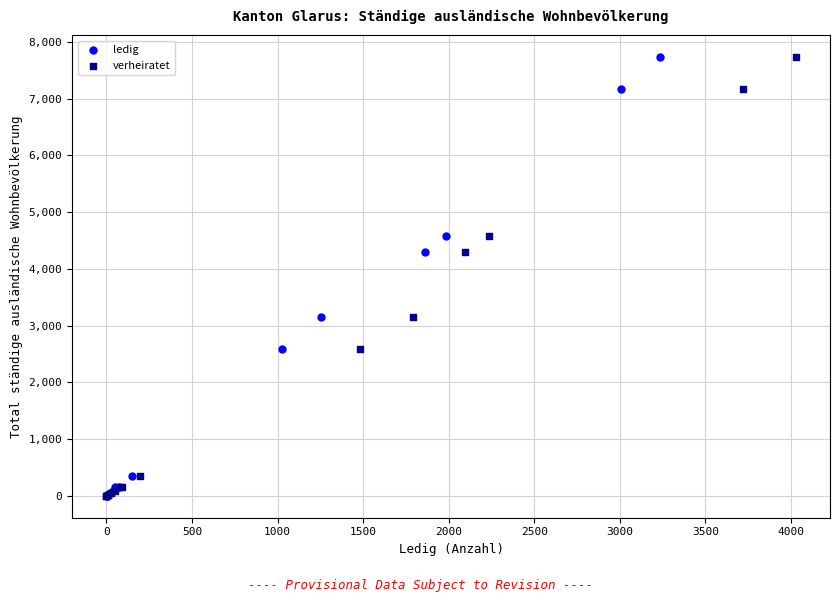

What are all the series names shown in the legend?

ledig, verheiratet